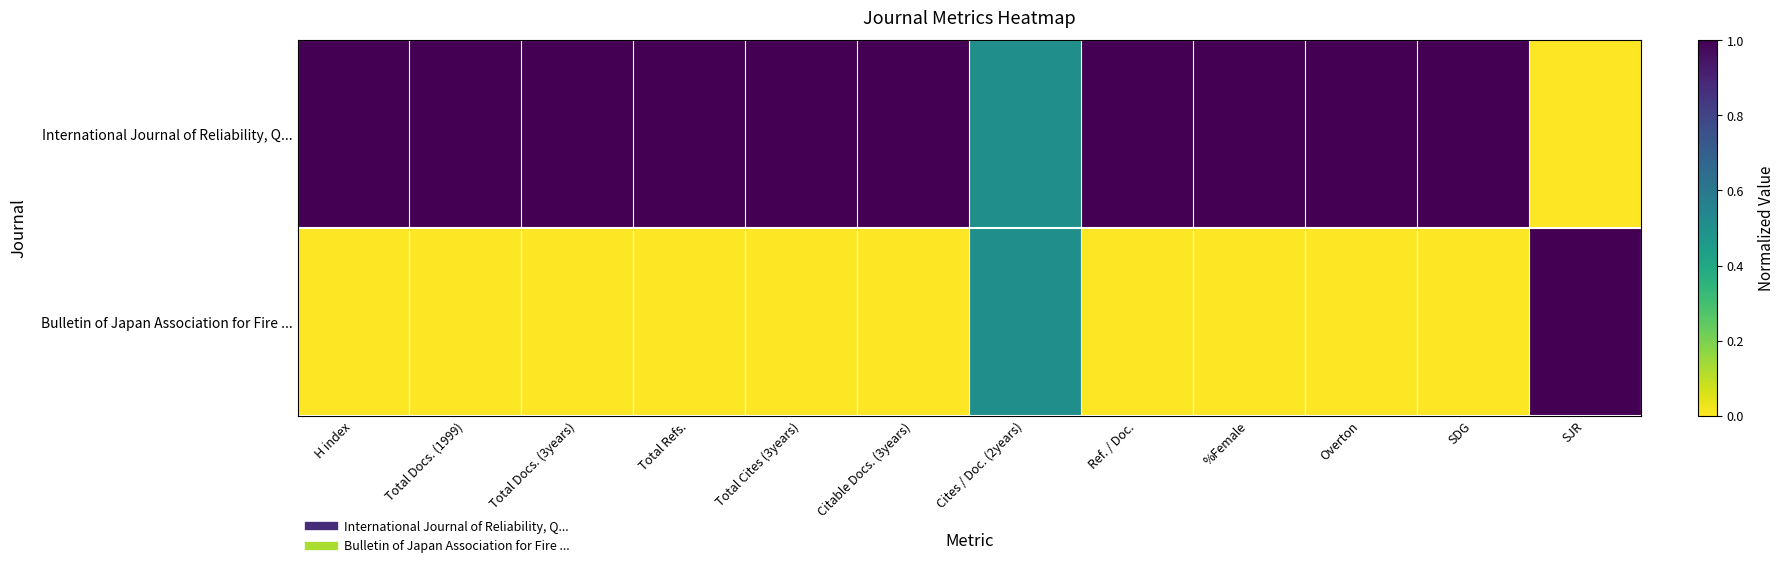

Rank the series at Total Docs. (3years) from lowest to highest value.

Bulletin of Japan Association for Fire ..., International Journal of Reliability, Q...